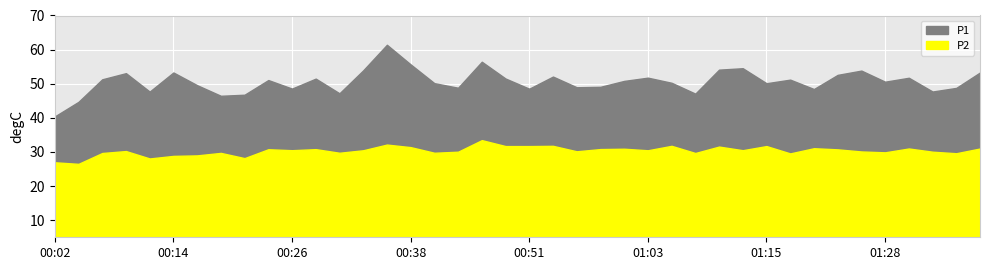

Between 01:25 and 01:35, which series saw the biggest shift?

P1